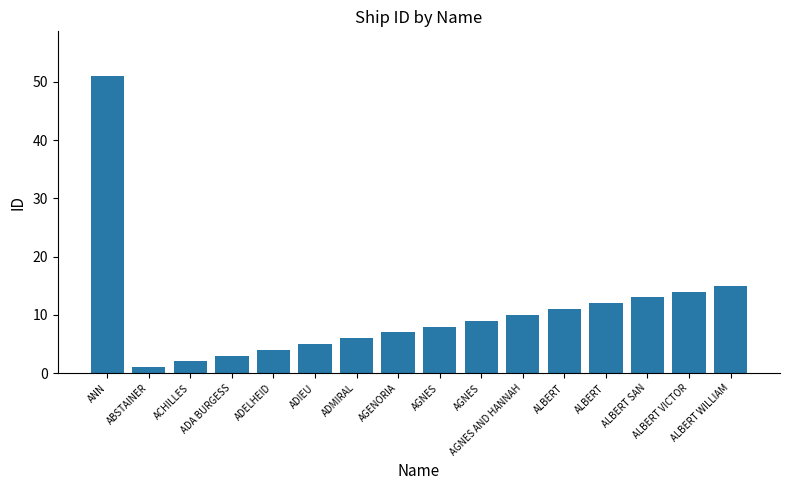

What is the difference between the values at AGENORIA and AGNES?

2